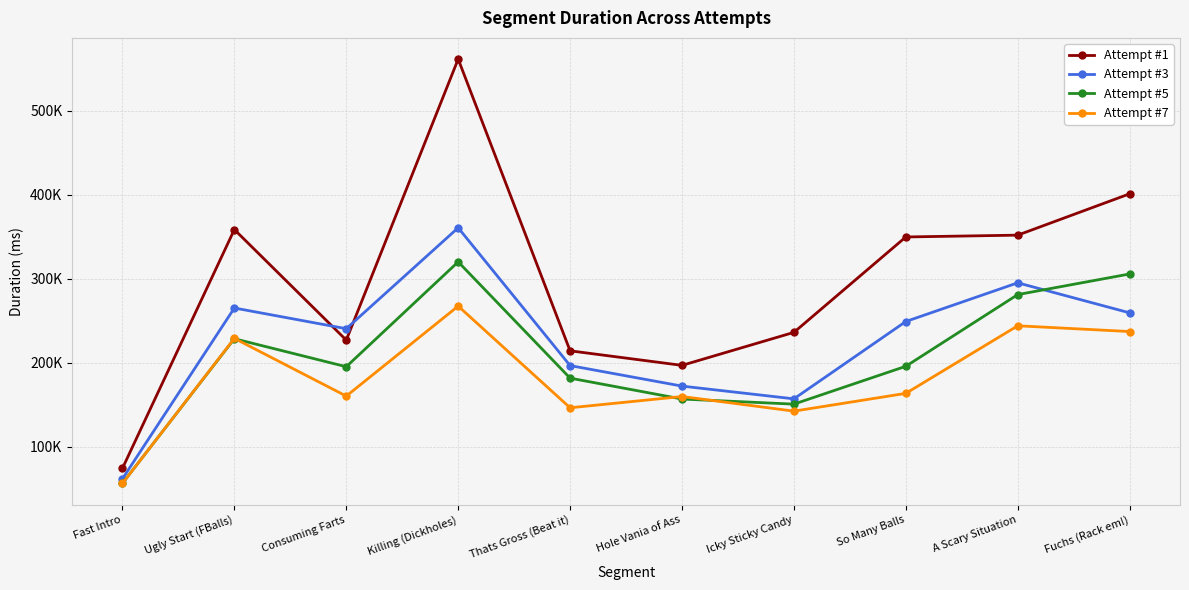

What position from the right is Hole Vania of Ass?

5